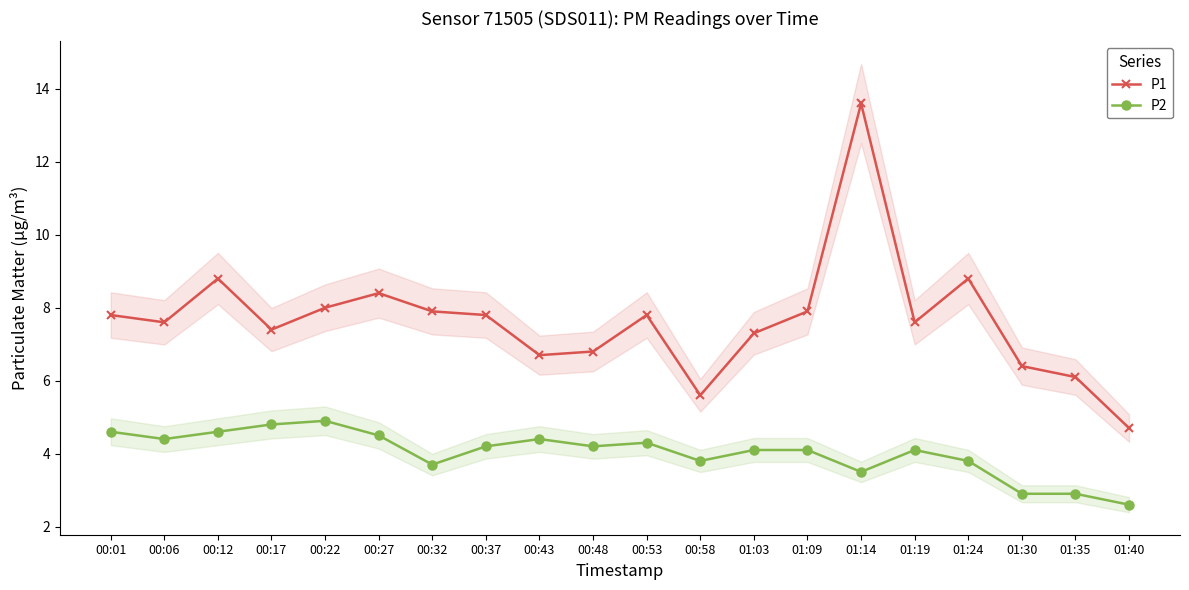

At which label does P2 reach its peak?

00:22